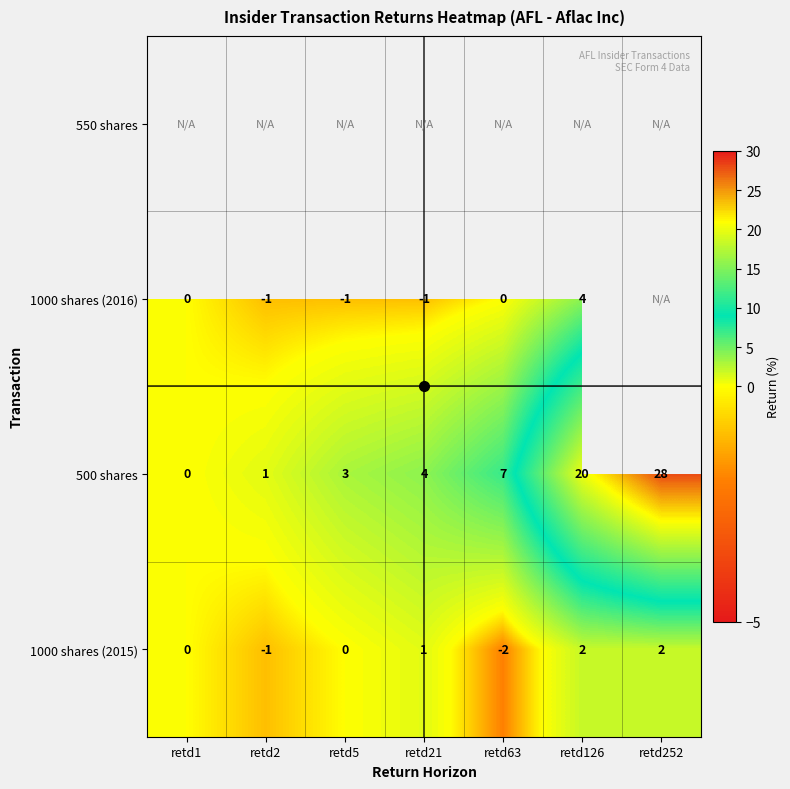

How many values in the 1000 shares (2015) series are below 0?

2